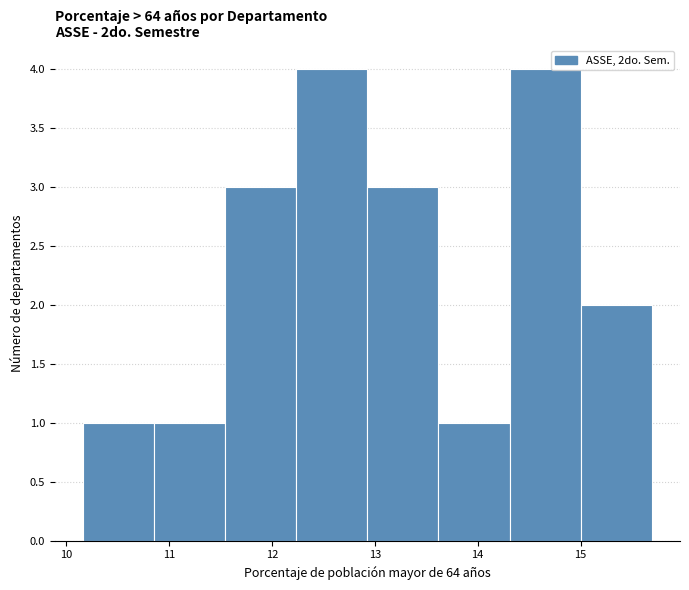

How tall is the bar that spans 12.2 to 12.9 on the x-axis? Neither the bar edges nor the heights are printed on the chart, so give them approximately, as read against the axes.

4